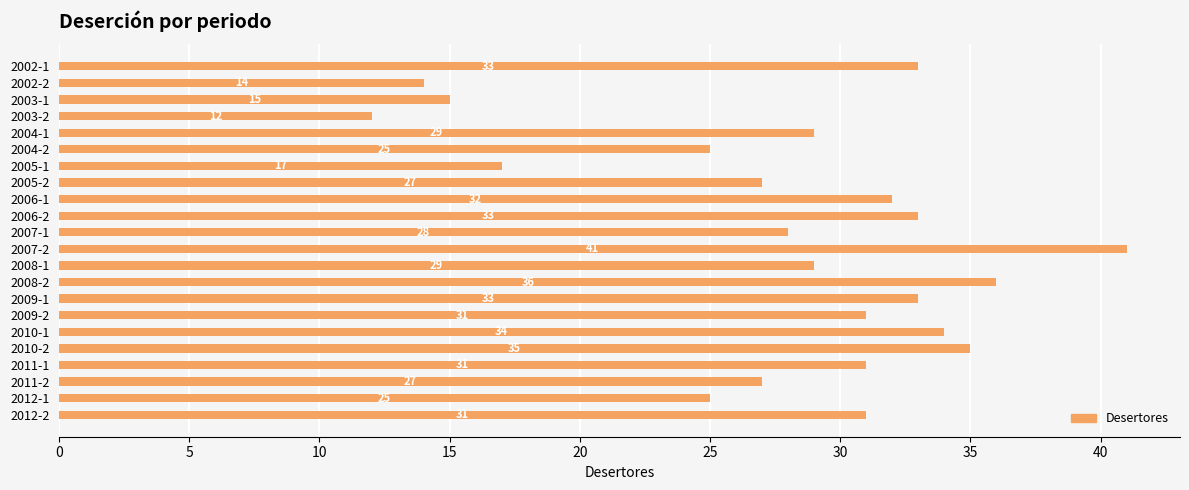

What is the label of the 4th bar from the bottom?

2011-1